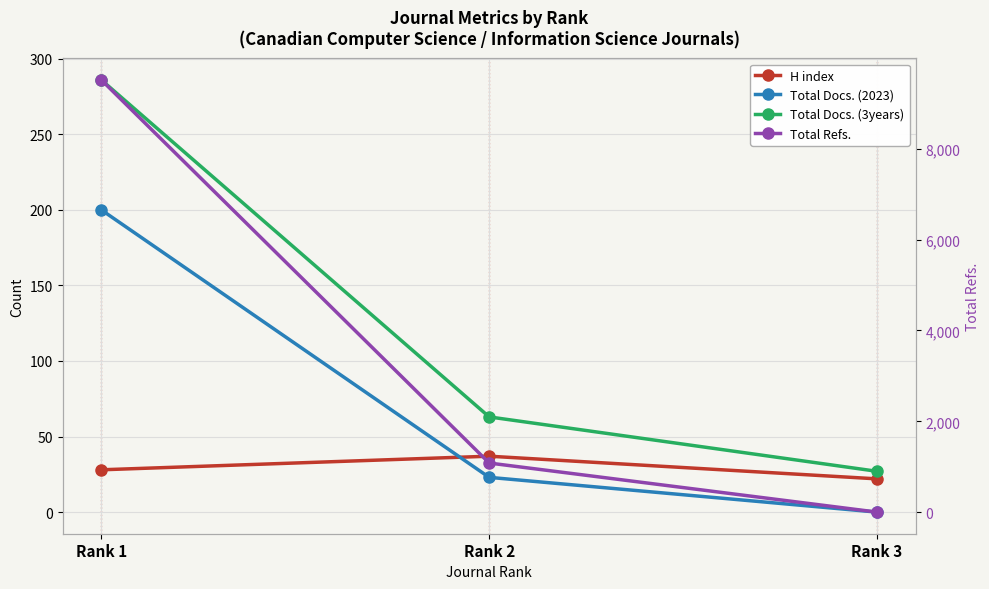

What is the average value of the Total Docs. (2023) series?

74